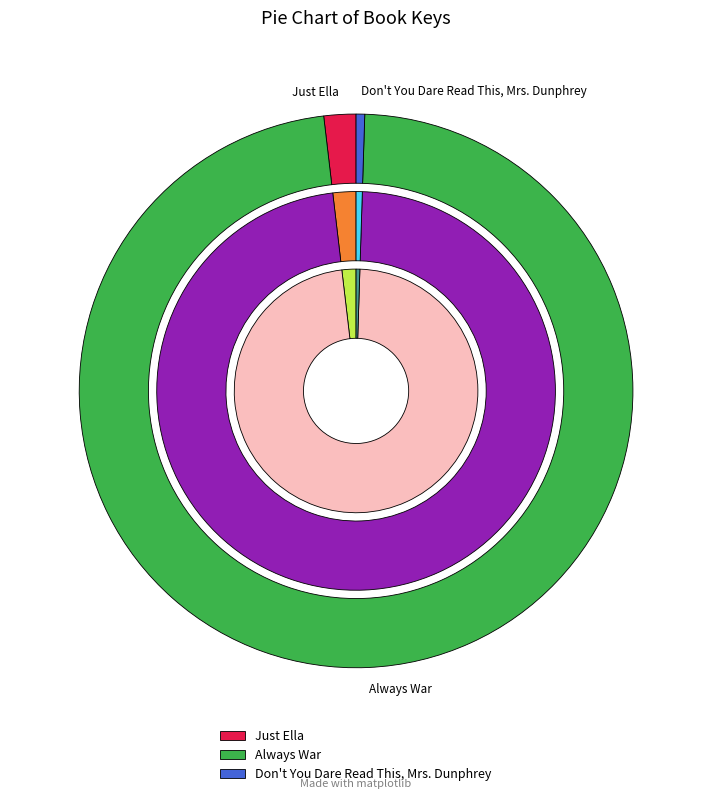

Is there any slice that represents more than half of the pie?

Yes